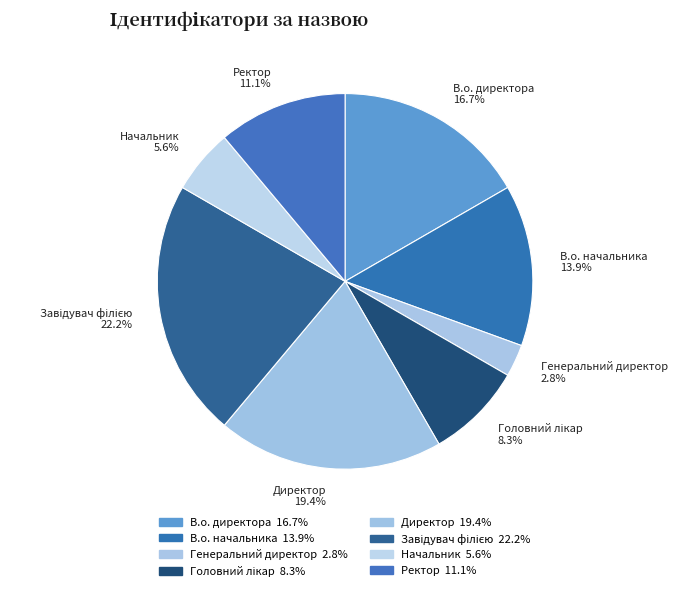

Does any single category account for the majority?

No